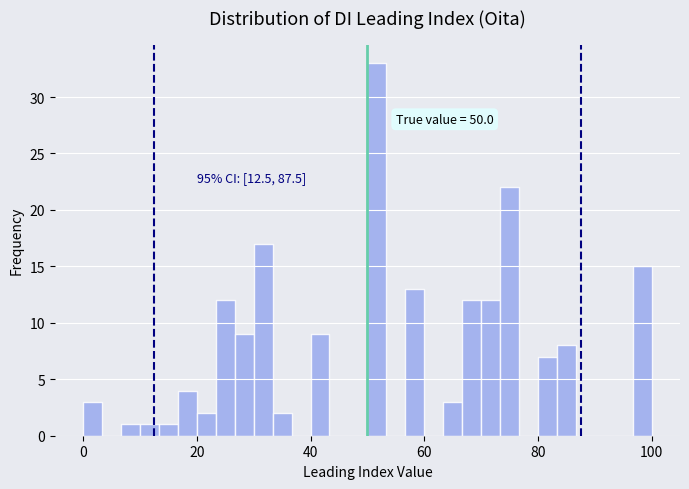

Around what value on the x-axis is the tallest bar? Give the approximate position of its centre, as read against the axis.

52